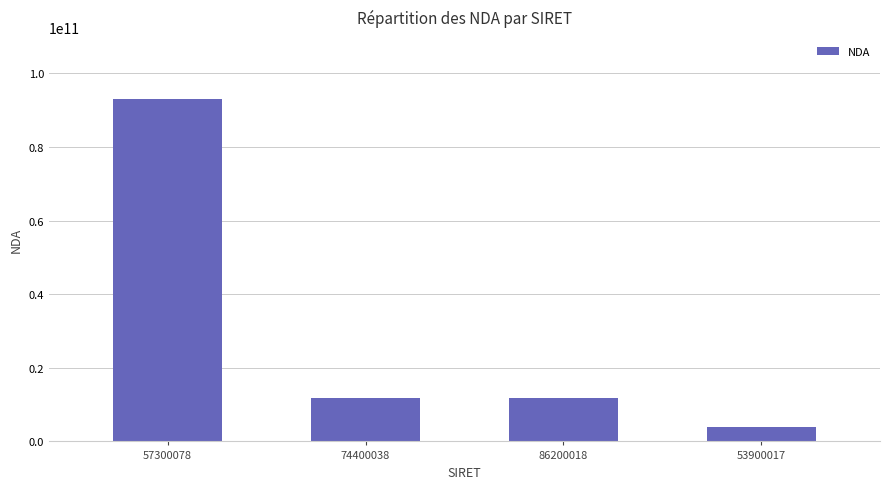

What is the sum of the values at 57300078 and 53900017?

97104843210